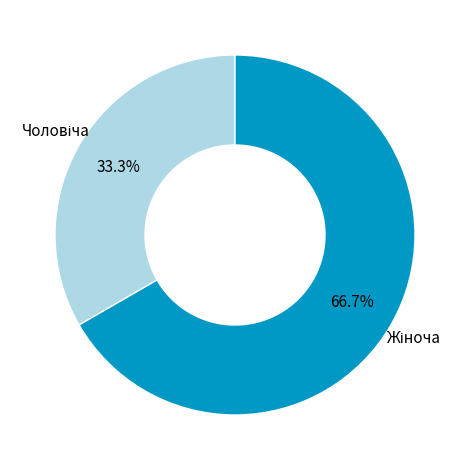

Does any single category account for the majority?

Yes